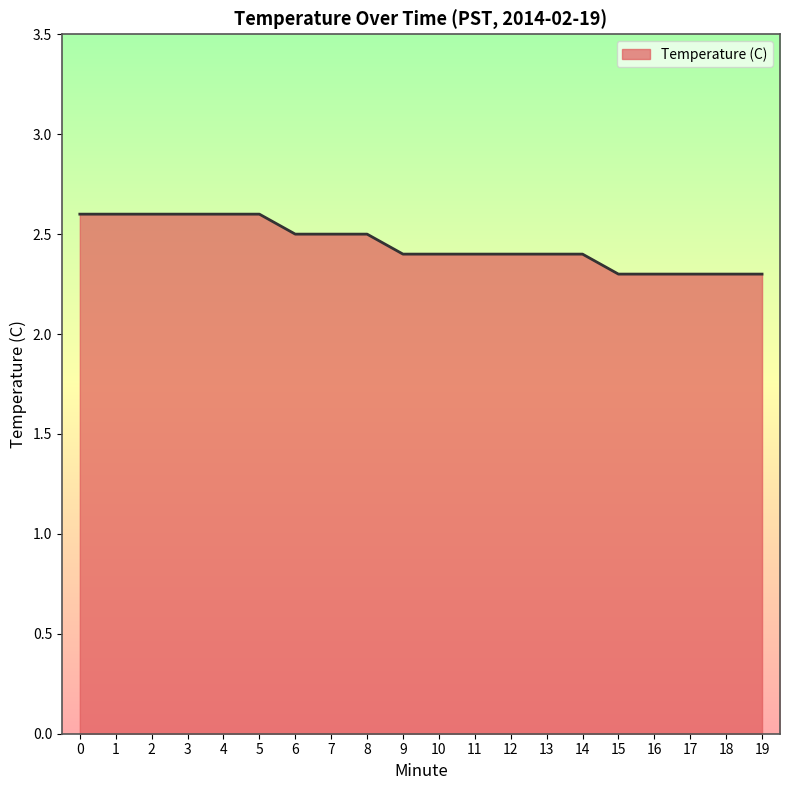

The chart shows a value of 1.7 at 3. True or false?

False